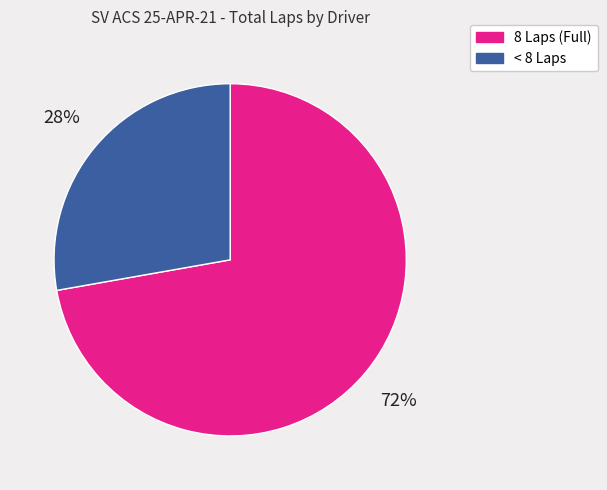

Between 8 Laps (Full) and < 8 Laps, which is larger?

8 Laps (Full)